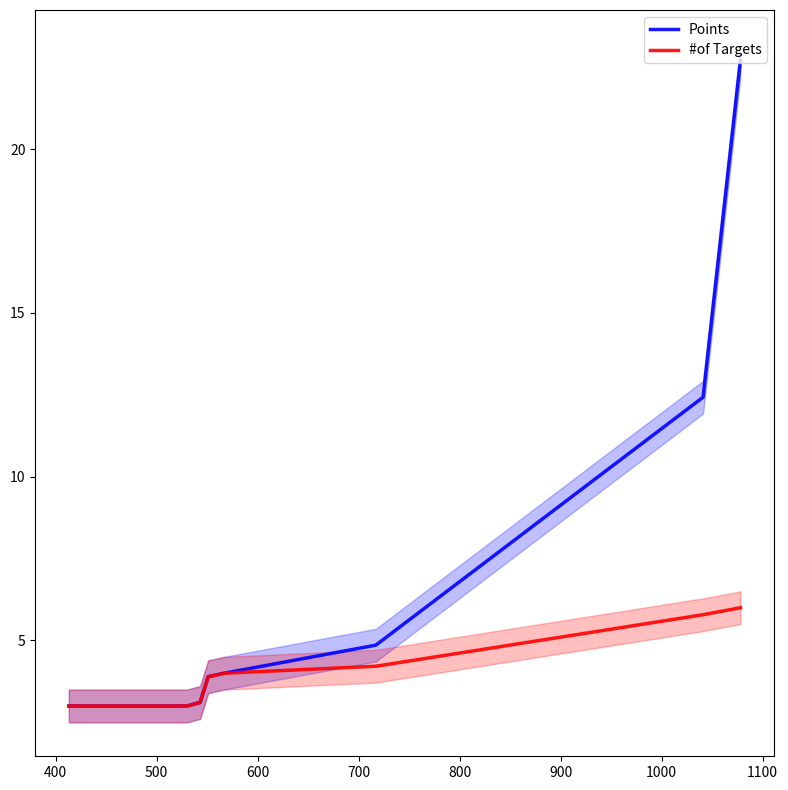

How many lines are shown in the chart?

2